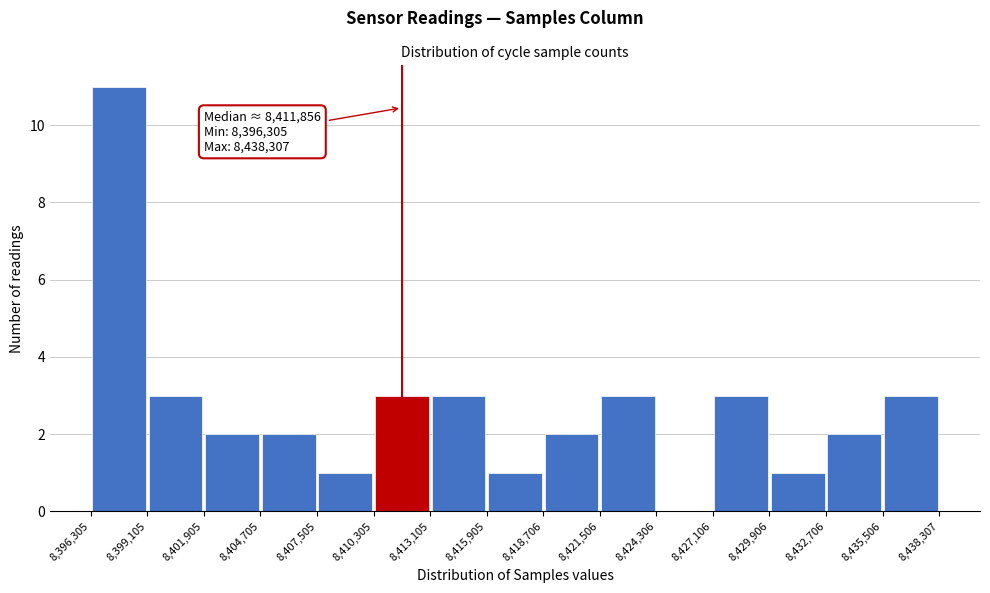

Which range on the x-axis has the tallest bar?

8,396,305 to 8,399,105